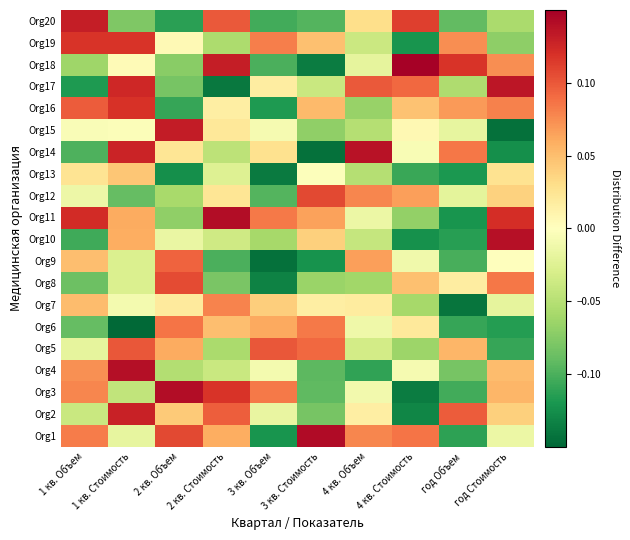

What is the greatest value displayed?

0.1